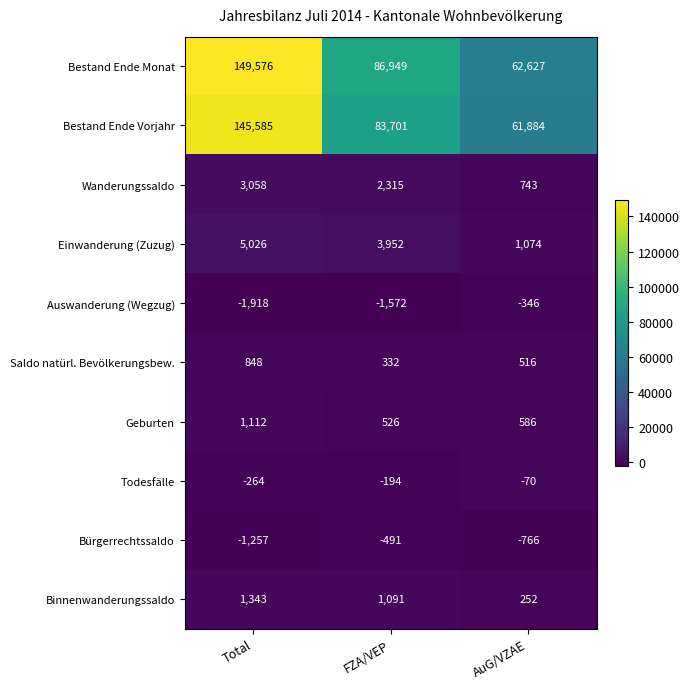

Reading left to right, extract all data points from this chart.

Bestand Ende Monat: Total=149576	FZA/VEP=86949	AuG/VZAE=62627
Bestand Ende Vorjahr: Total=145585	FZA/VEP=83701	AuG/VZAE=61884
Wanderungssaldo: Total=3058	FZA/VEP=2315	AuG/VZAE=743
Einwanderung (Zuzug): Total=5026	FZA/VEP=3952	AuG/VZAE=1074
Auswanderung (Wegzug): Total=-1918	FZA/VEP=-1572	AuG/VZAE=-346
Saldo natürl. Bevölkerungsbew.: Total=848	FZA/VEP=332	AuG/VZAE=516
Geburten: Total=1112	FZA/VEP=526	AuG/VZAE=586
Todesfälle: Total=-264	FZA/VEP=-194	AuG/VZAE=-70
Bürgerrechtssaldo: Total=-1257	FZA/VEP=-491	AuG/VZAE=-766
Binnenwanderungssaldo: Total=1343	FZA/VEP=1091	AuG/VZAE=252